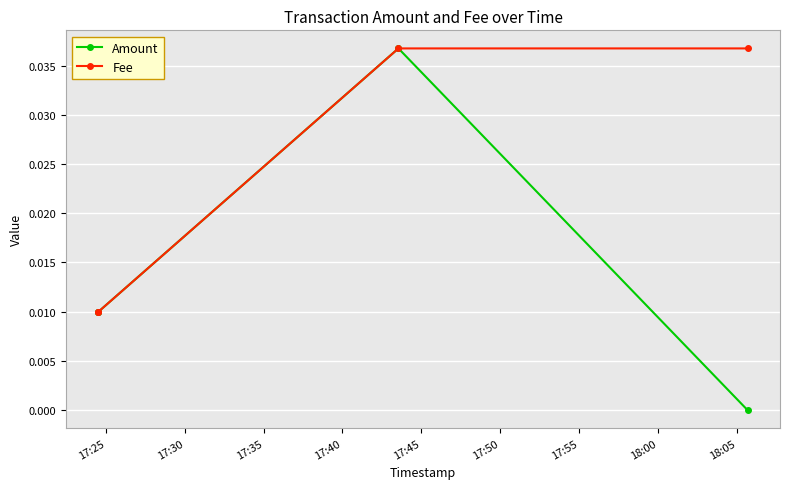

True or false: Amount has more than 0 points higher than both neighbors.

True